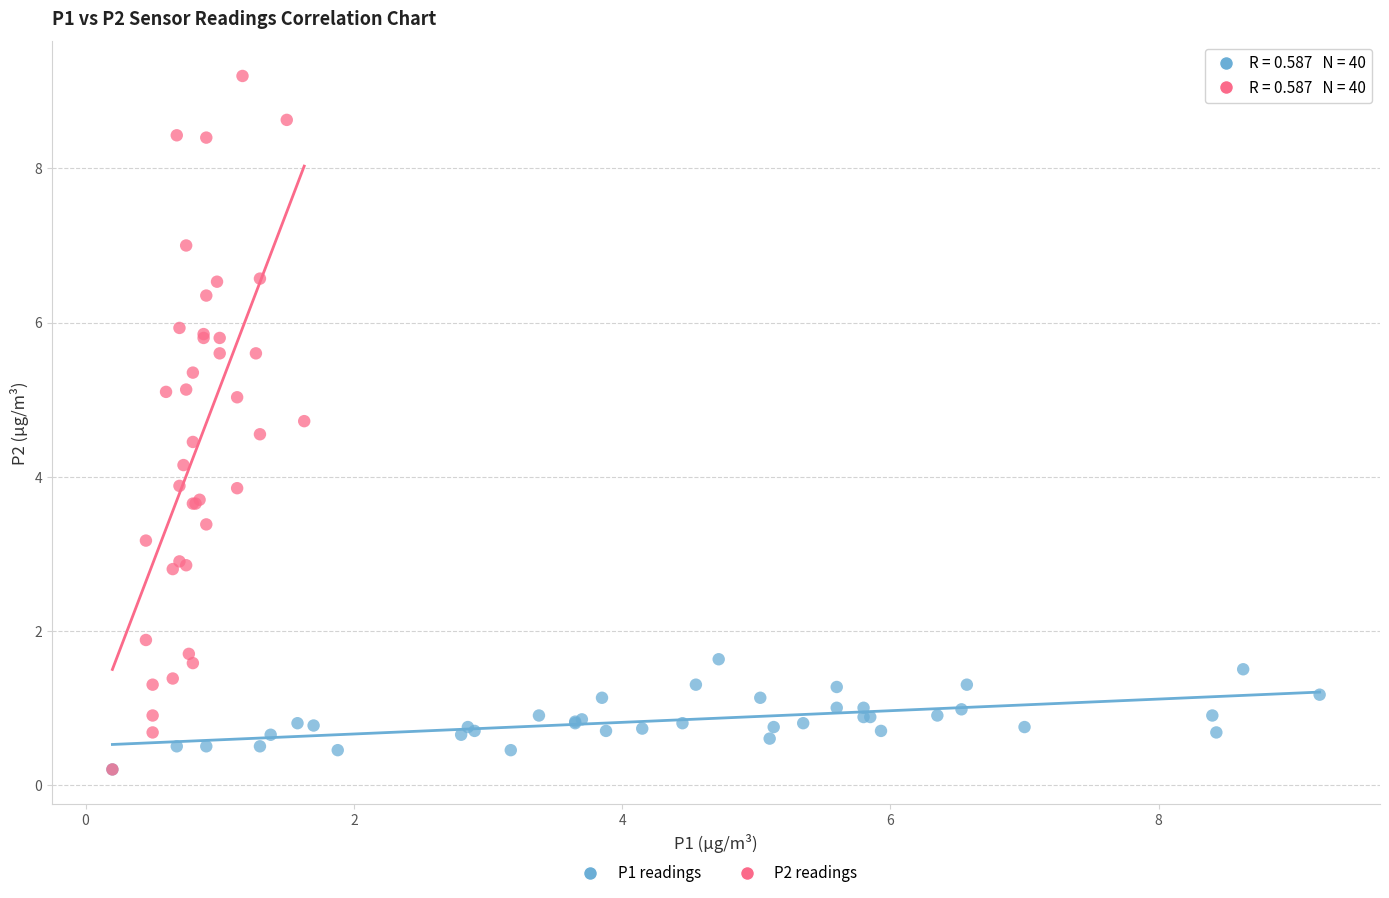

Which series reaches the maximum Y coordinate?

P2 readings